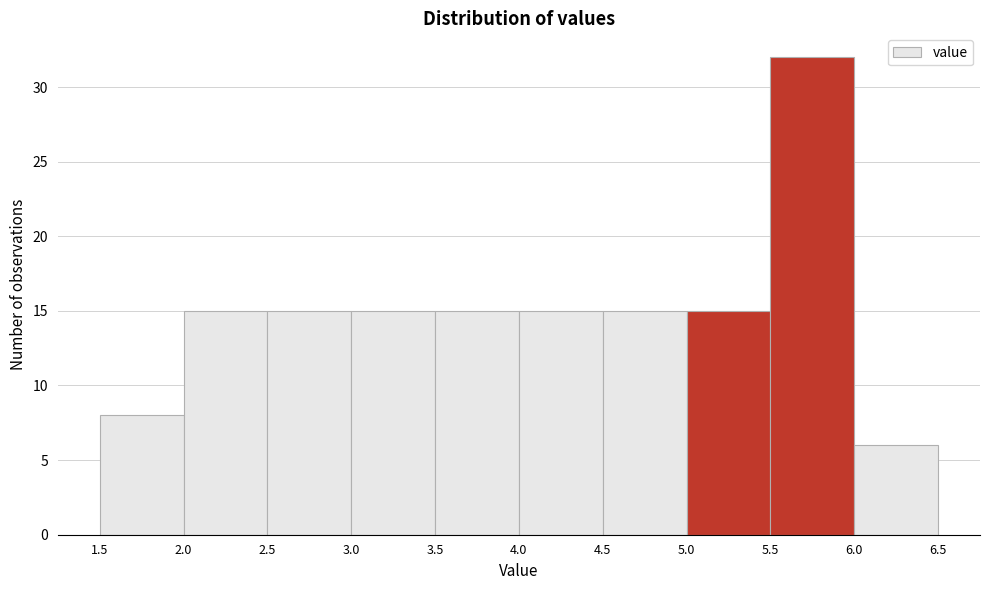

Reading left to right, transcribe this chart: for each bar, give the range it covers on the x-axis and its height. The values are not printed on the chart, so give them approximately, as read against the axis.

1.5 to 2.0: 8
2.0 to 2.5: 15
2.5 to 3.0: 15
3.0 to 3.5: 15
3.5 to 4.0: 15
4.0 to 4.5: 15
4.5 to 5.0: 15
5.0 to 5.5: 15
5.5 to 6.0: 32
6.0 to 6.5: 6